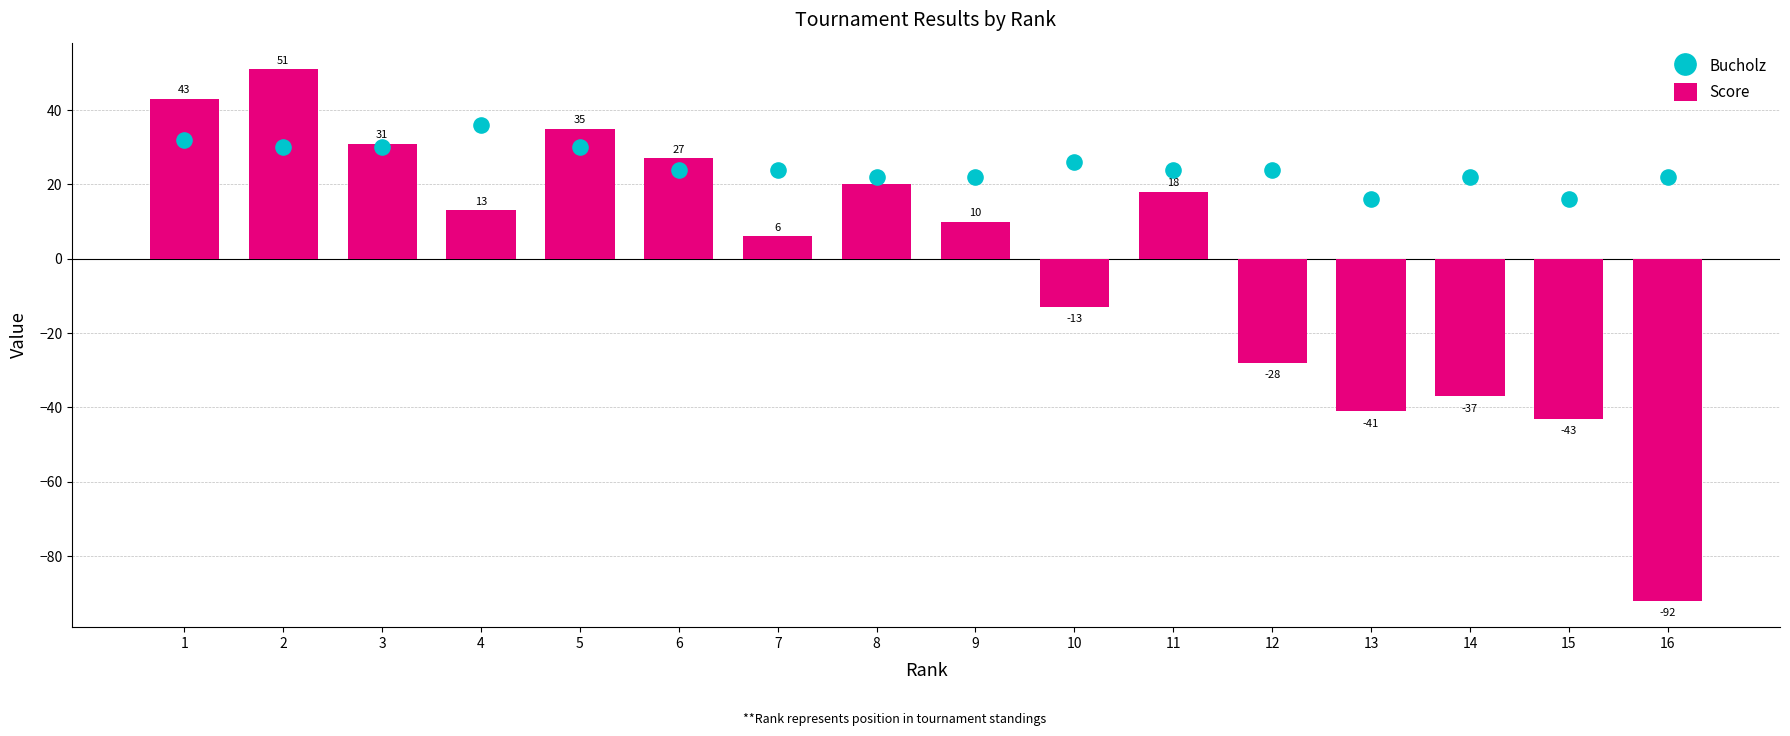

What are all the series names shown in the legend?

Score, Bucholz